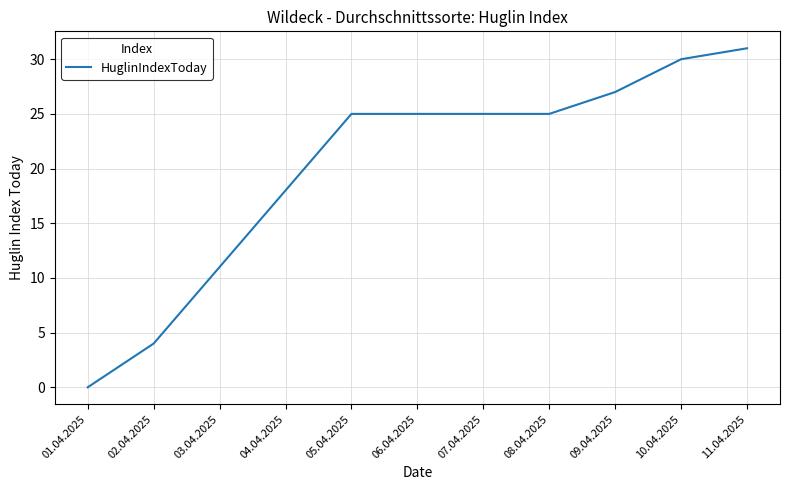

What is the difference between the values at 10.04.2025 and 02.04.2025?

26